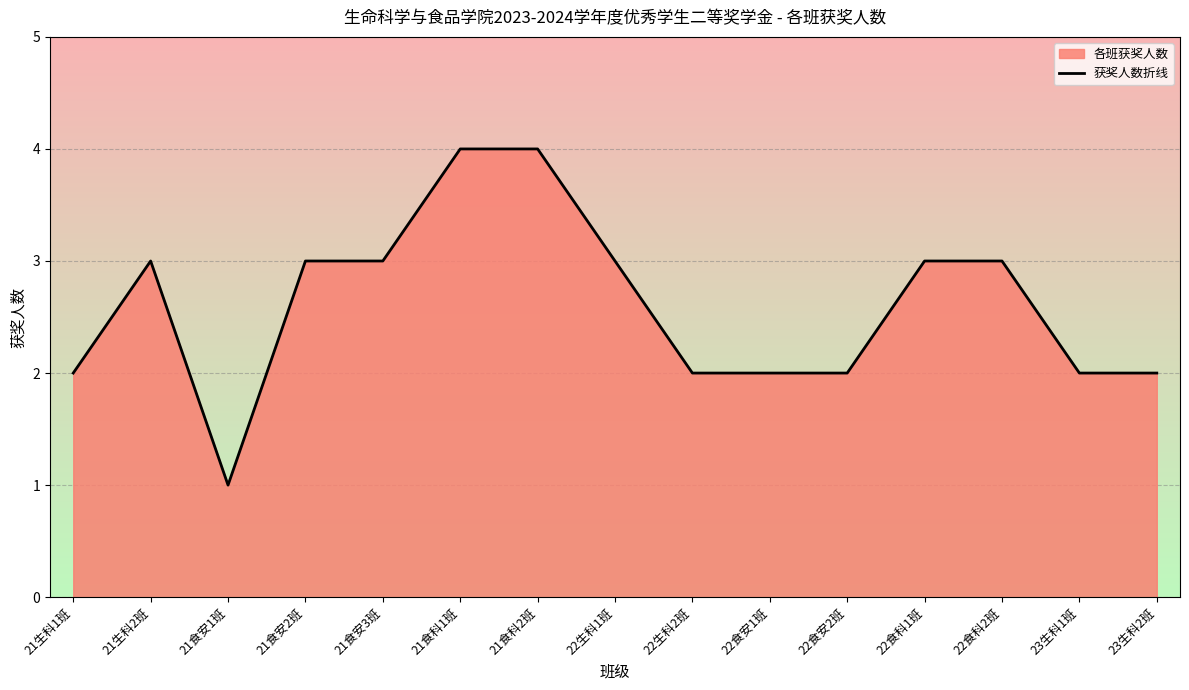

Is it true that the value at 23生科2班 is 1?

False